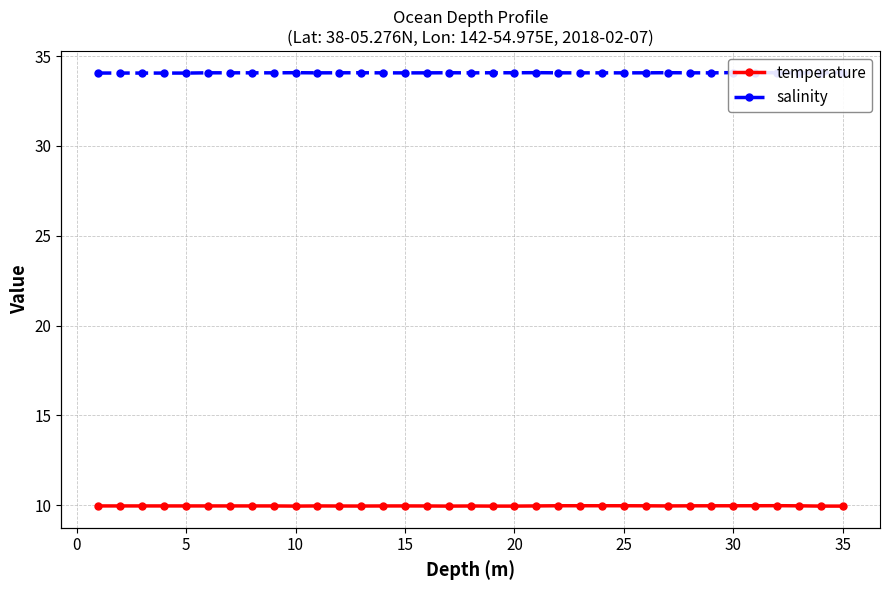

What is the lowest value of the temperature series?

10.0